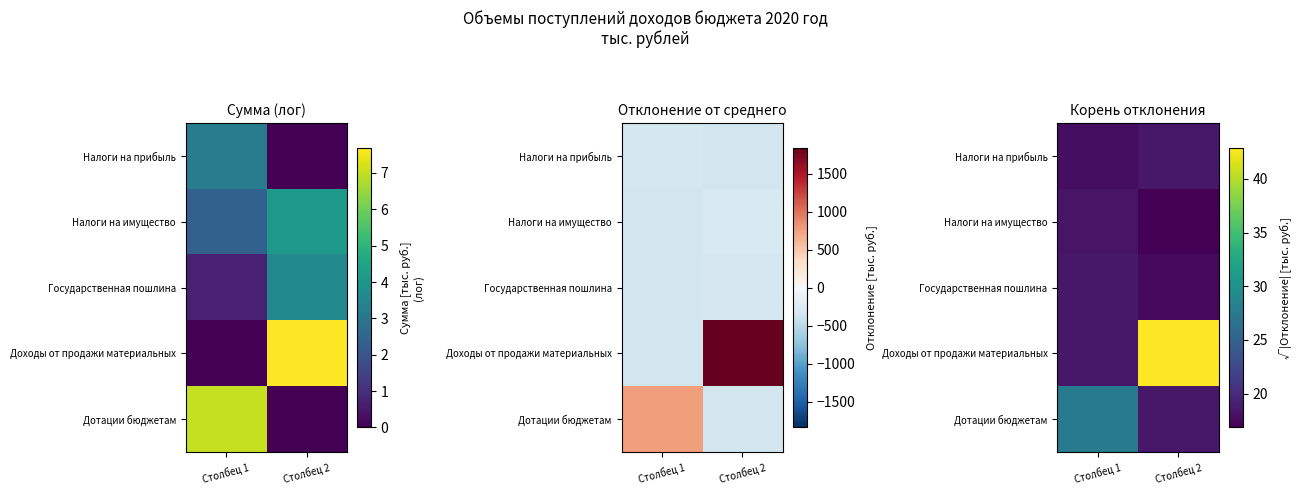

How many data points in Налоги на имущество are less than 18?

1